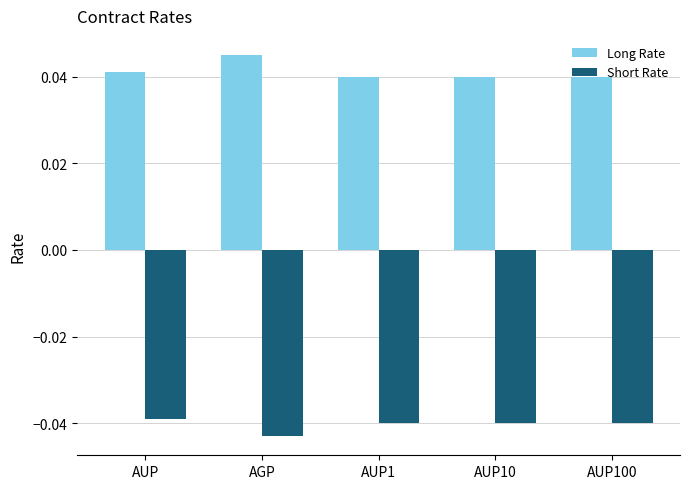

What is the sum of the Short Rate values at AUP100 and AUP10?

-0.1